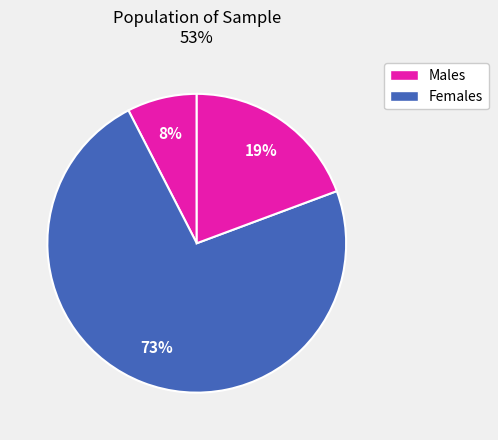

Count the number of slices in the pie.

3